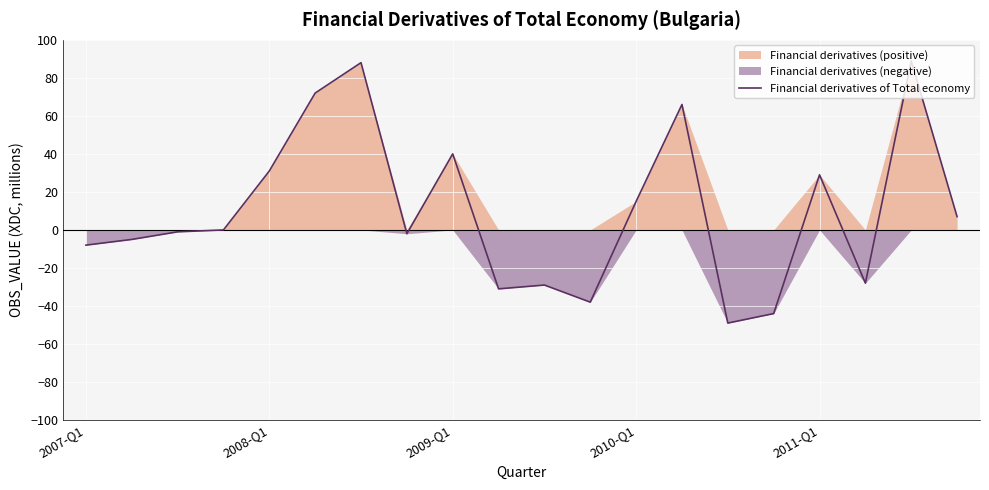

Is it true that the value at 19 is 12?

False